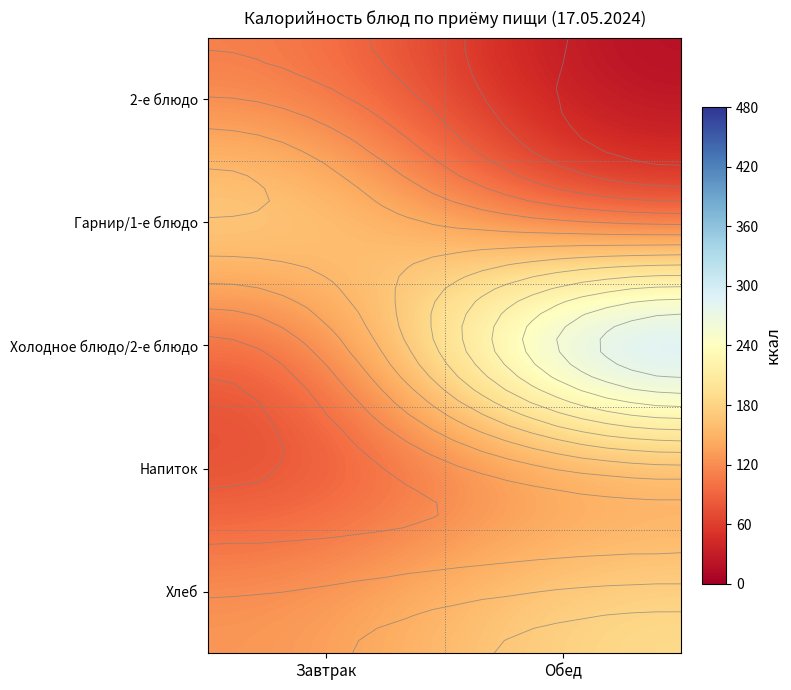

What is the minimum value for Хлеб?

127